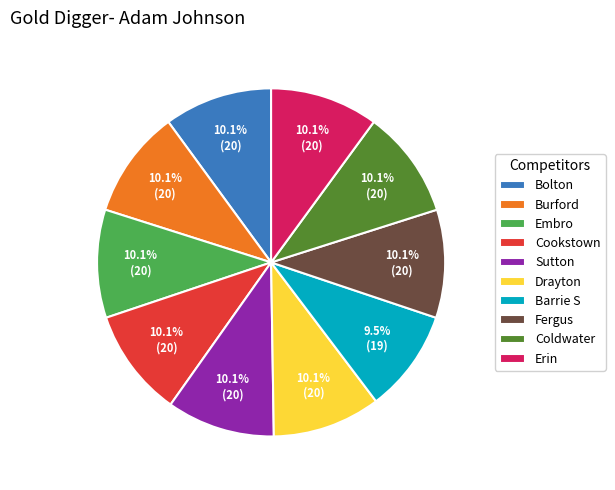

Is it true that Fergus is 2% of the pie?

False